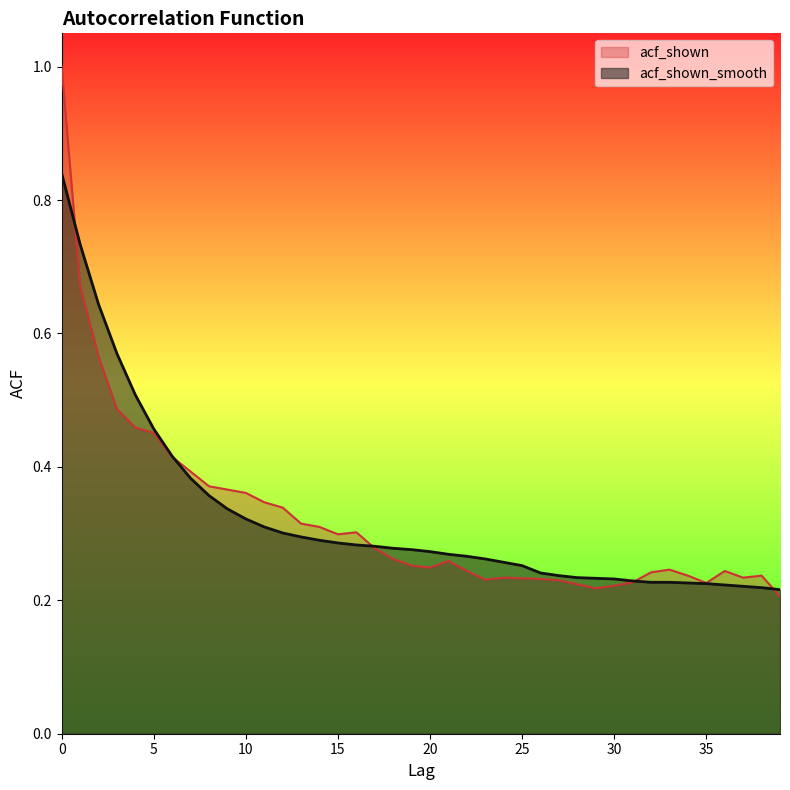

What is the sum of the acf_shown_smooth values at 23 and 15?

0.5